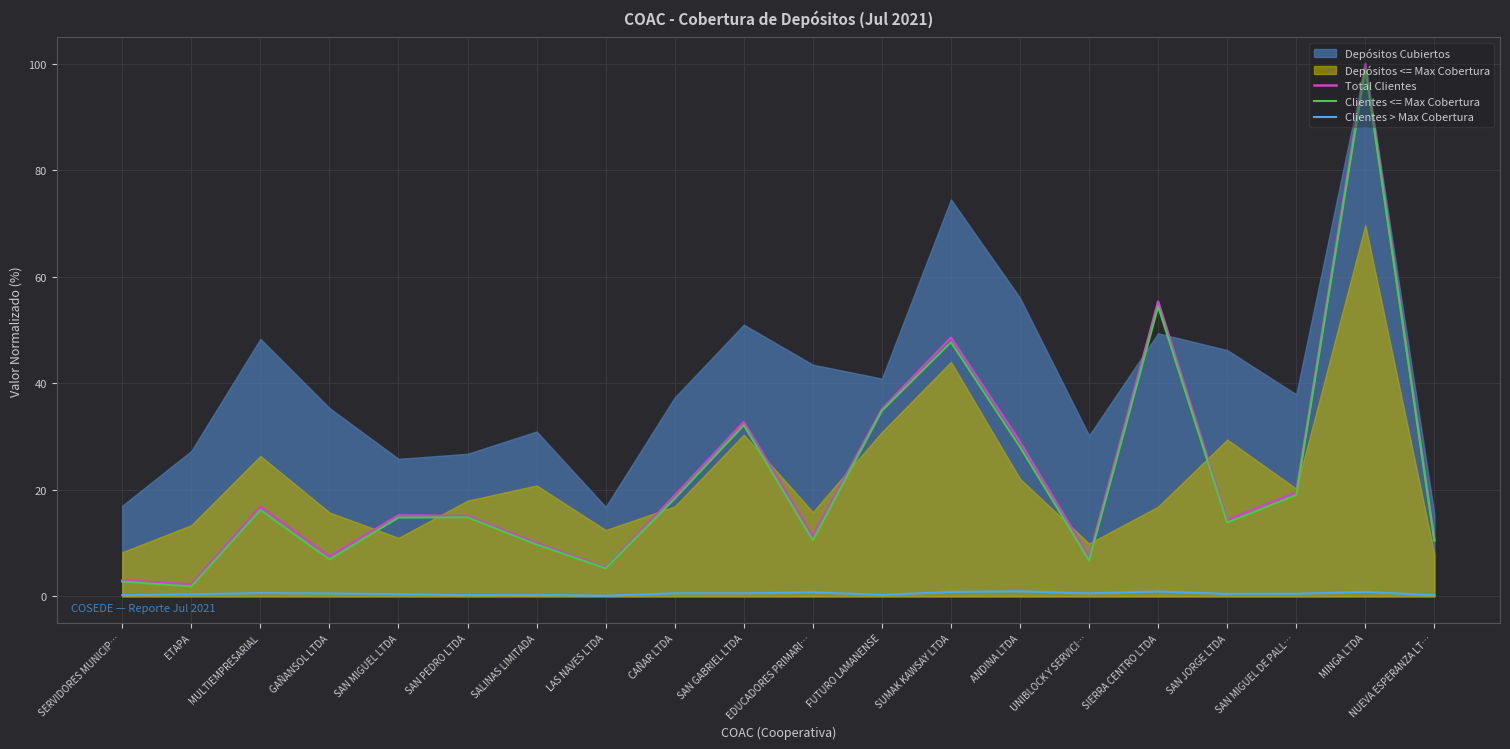

Is the value of Clientes <= Max Cobertura at SAN PEDRO LTDA greater than the value of Total Clientes at CAÑAR LTDA?

No